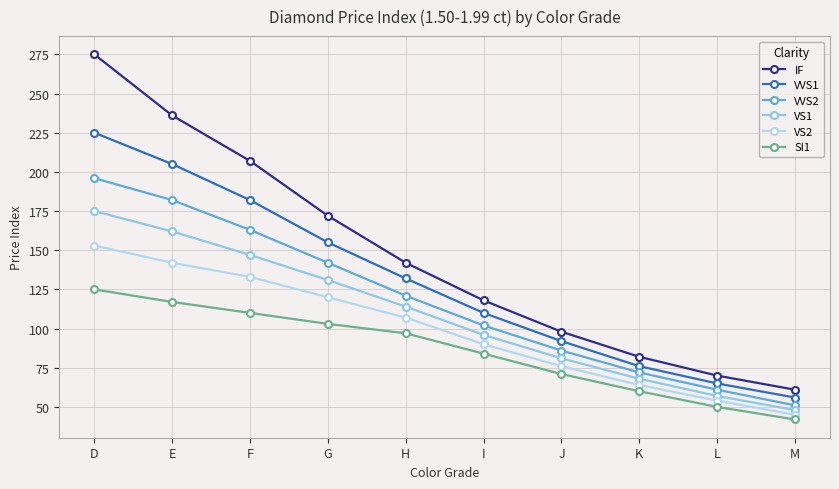

Is the value of VS1 at I greater than the value of VVS2 at I?

No